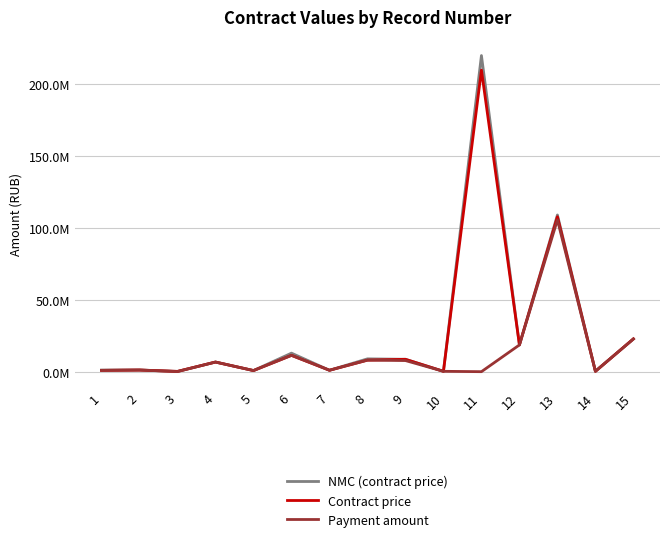

Does the chart display data point markers on the line(s)?

No